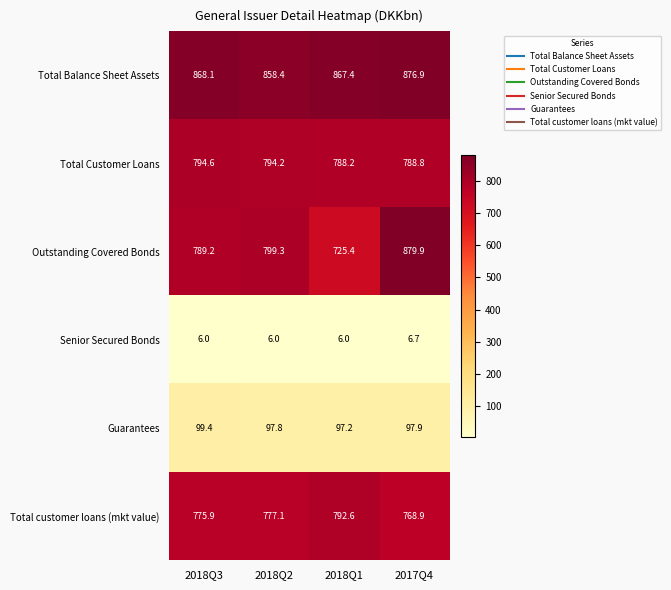

At how many categories does at least one series exceed 698?

4